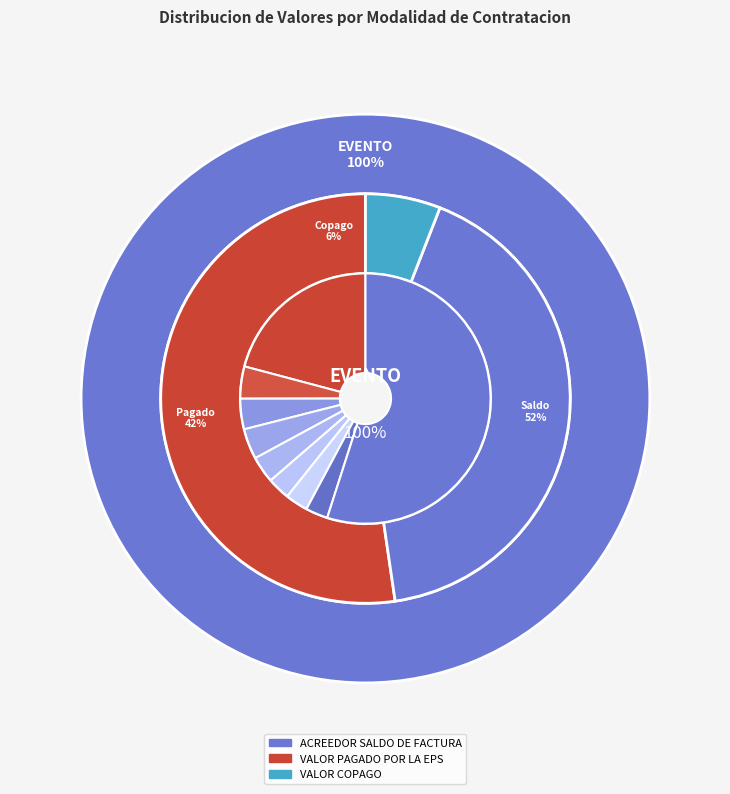

To the nearest percent, what is the difference between the largest and smallest slice percentages?

46%